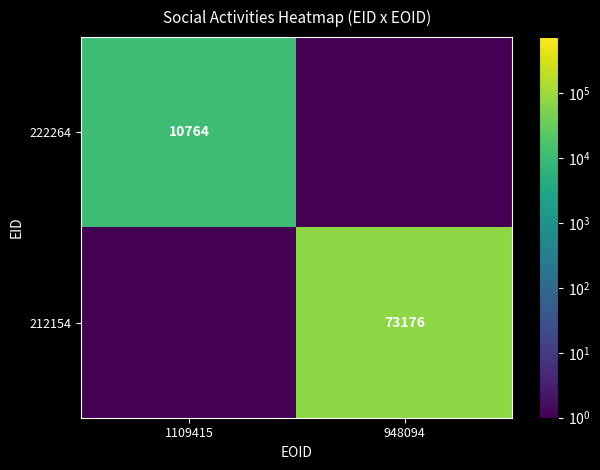

At how many categories does at least one series exceed 53096?

1